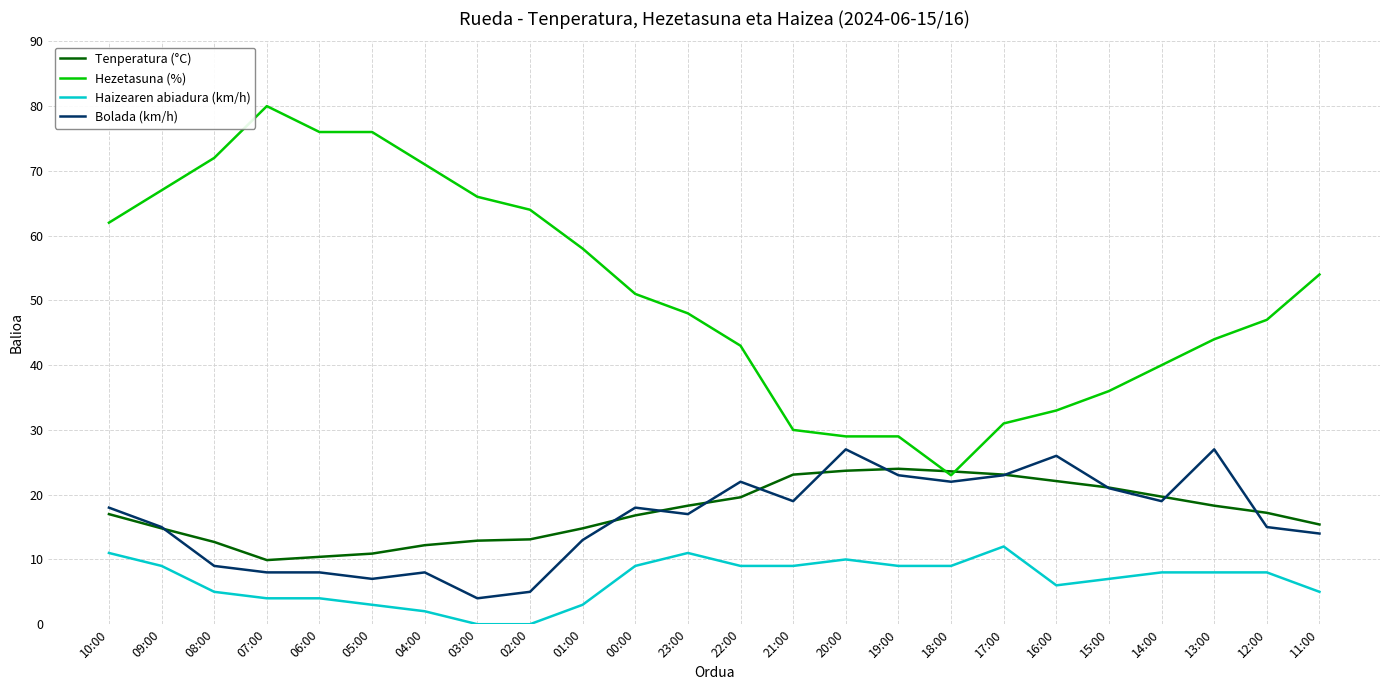

True or false: Haizearen abiadura (km/h) and Hezetasuna (%) cross at least once.

False